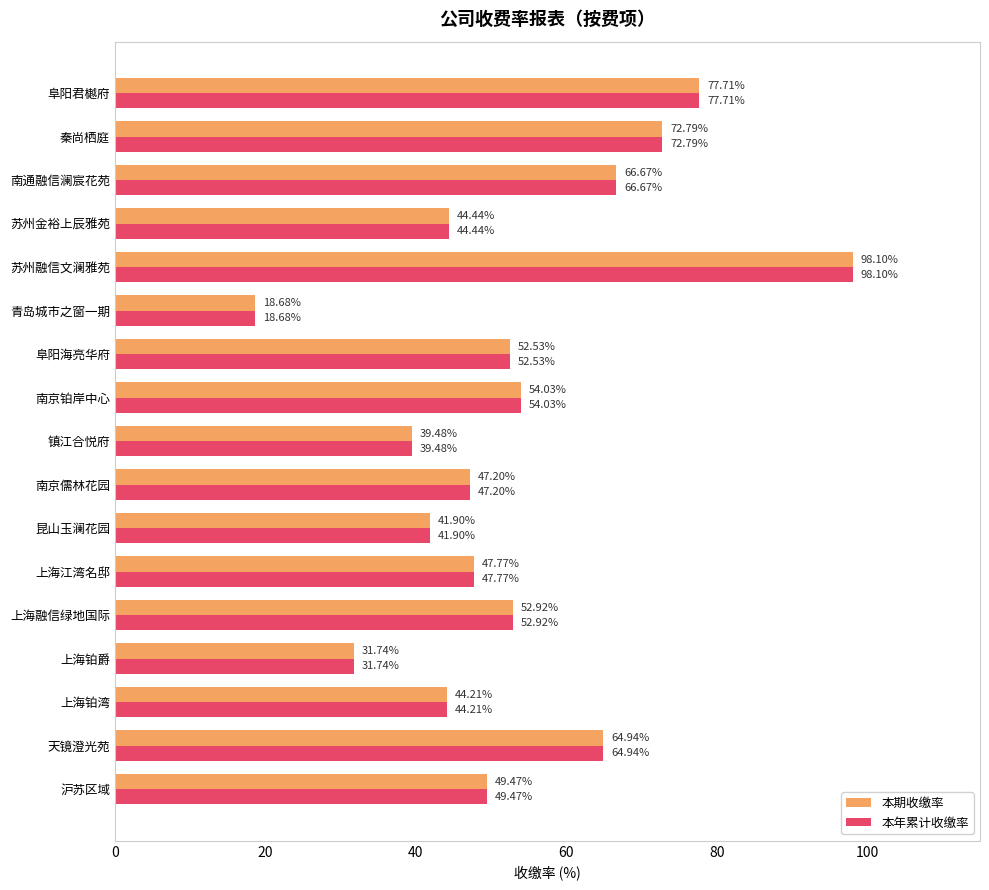

Which label corresponds to the largest value in the chart?

苏州融信文澜雅苑